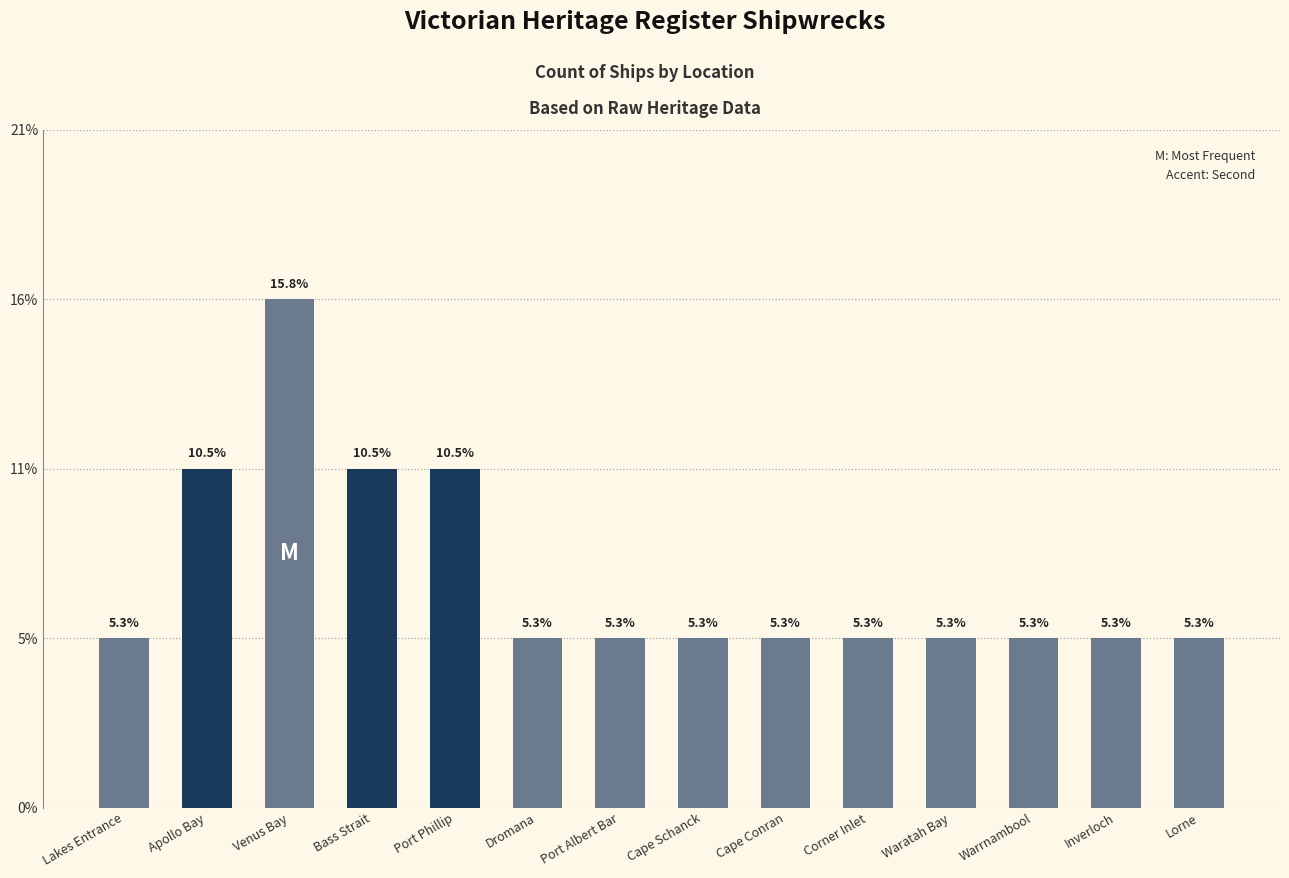

What is the label of the 7th bar from the left?

Port Albert Bar